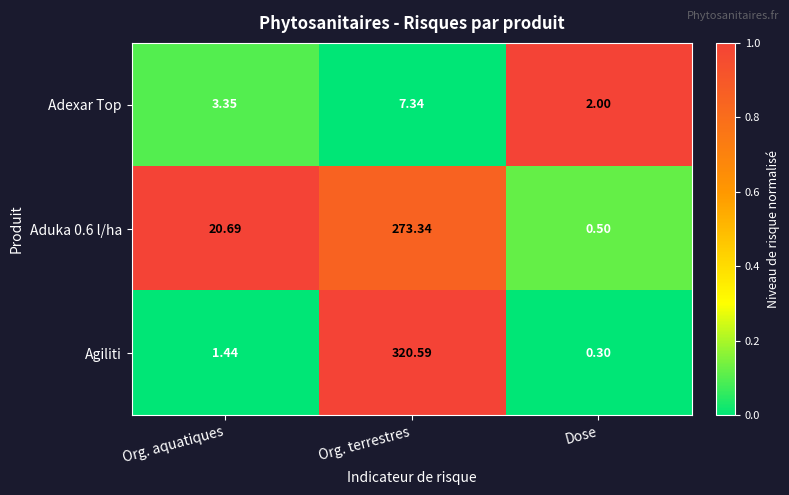

Which series has the largest range (max minus min)?

Agiliti